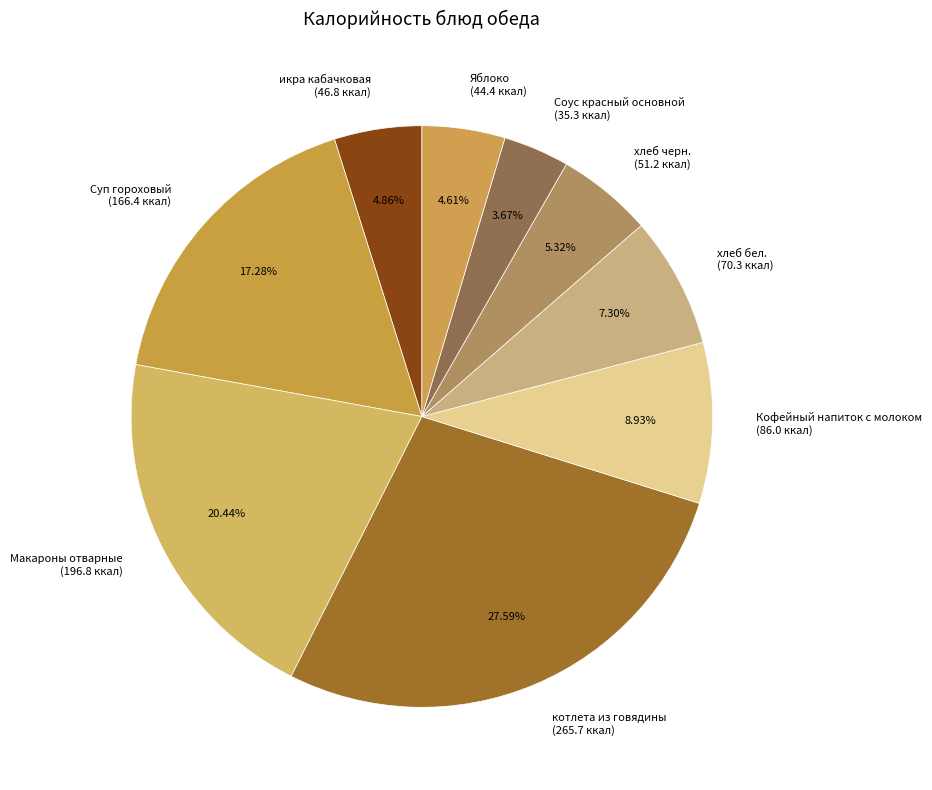

Combined, what portion of the pie is икра кабачковая and хлеб бел.?

12.2%